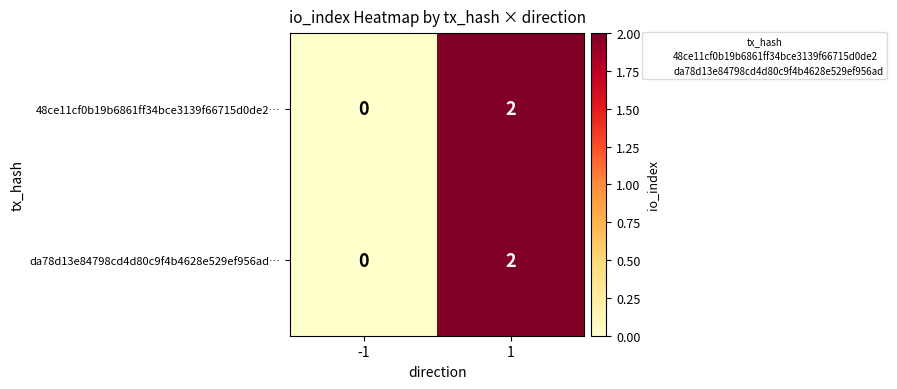

At which category is the sum across all series the highest?

1